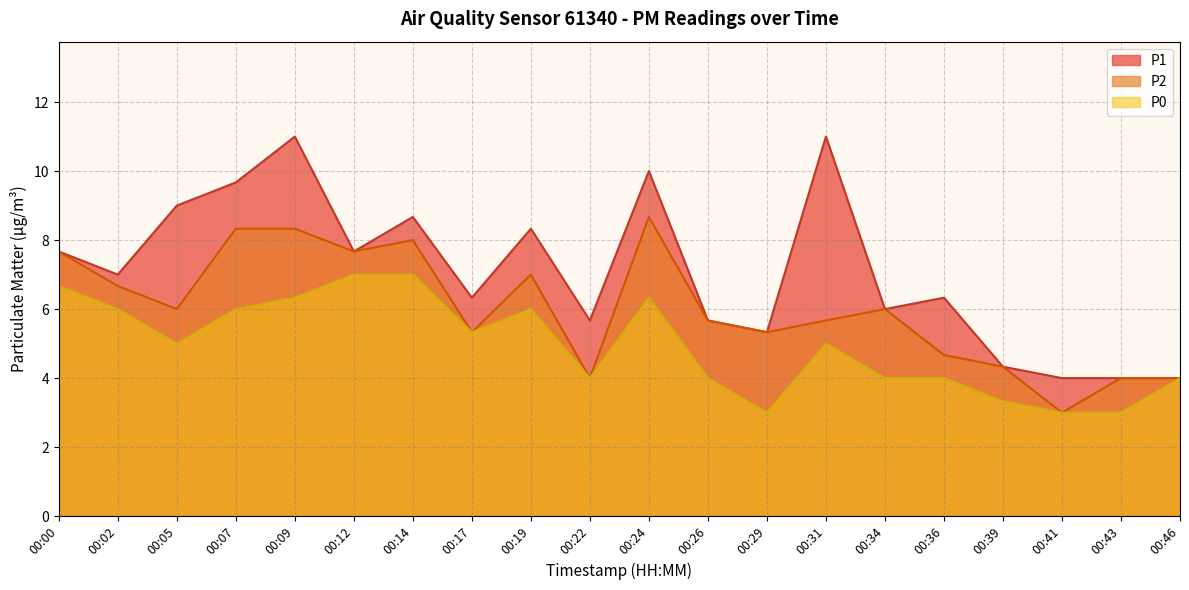

What is the difference between the highest and lowest values at 00:22?

1.7